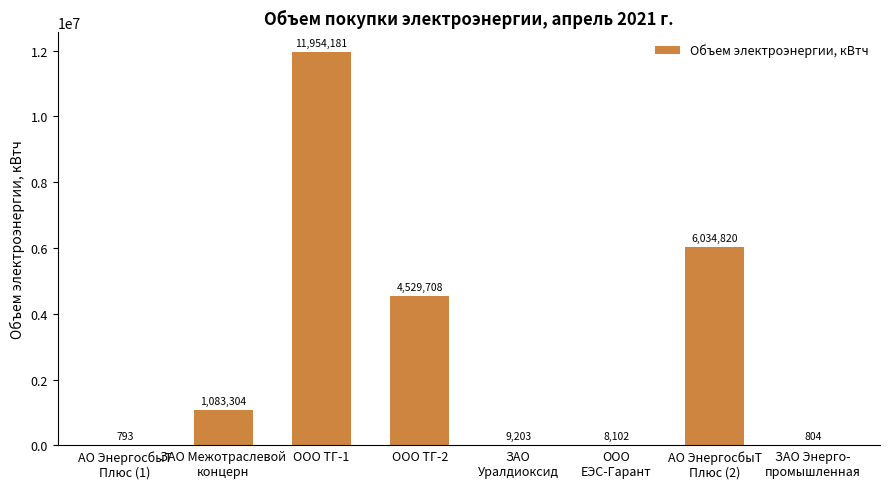

Reading left to right, extract all data points from this chart.

АО ЭнергосбыТ
Плюс (1)=793	ЗАО Межотраслевой
концерн=1083304	ООО ТГ-1=11954181	ООО ТГ-2=4529708	ЗАО
Уралдиоксид=9203	ООО
ЕЭС-Гарант=8102	АО ЭнергосбыТ
Плюс (2)=6034820	ЗАО Энерго-
промышленная=804